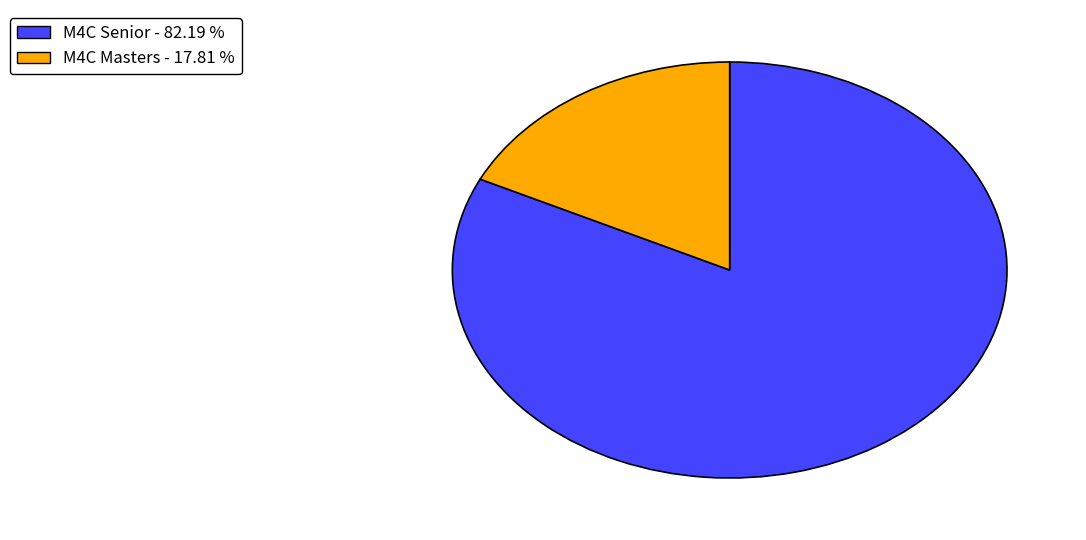

Between M4C Masters and M4C Senior, which is larger?

M4C Senior